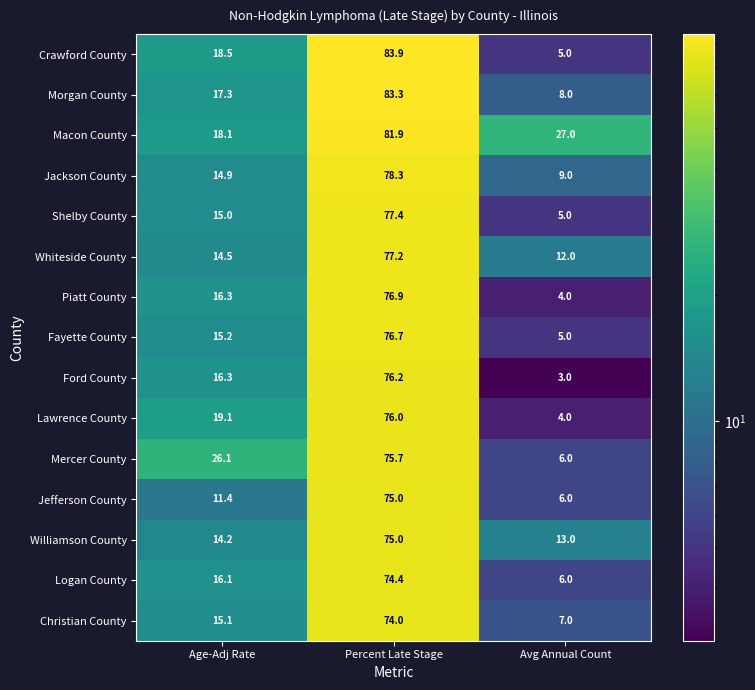

What is the average value of the Shelby County series?

32.5